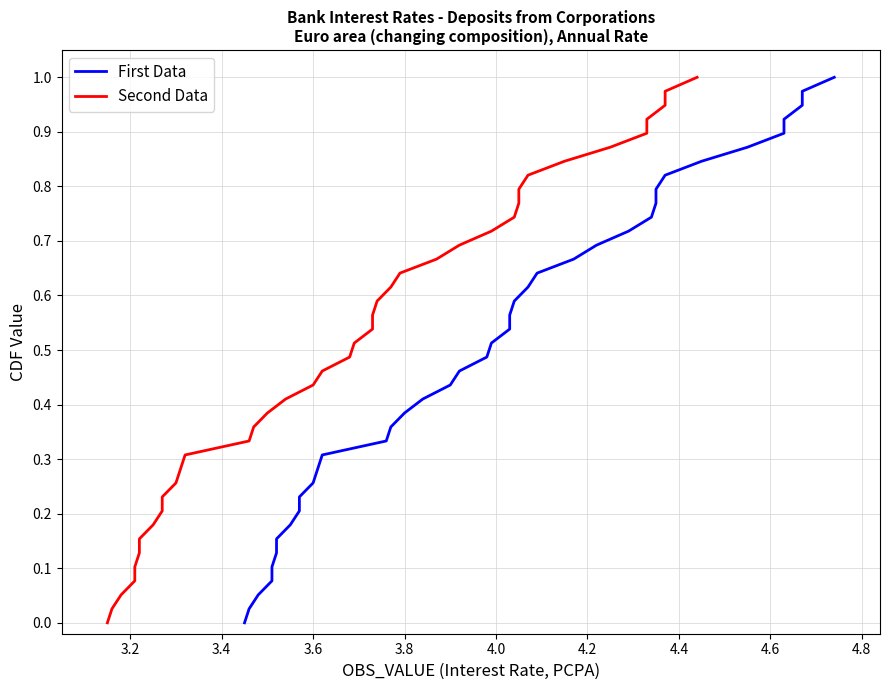

What is the average value of the Second Data series?

0.5